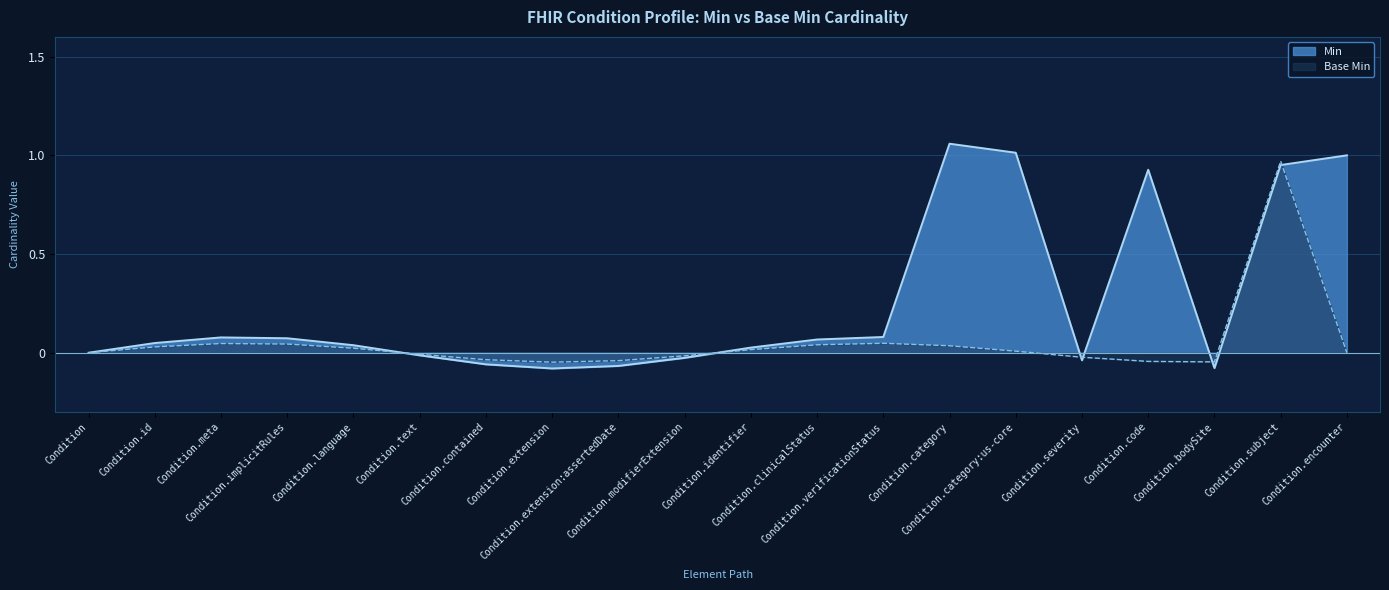

At which category is the sum across all series the highest?

Condition.subject